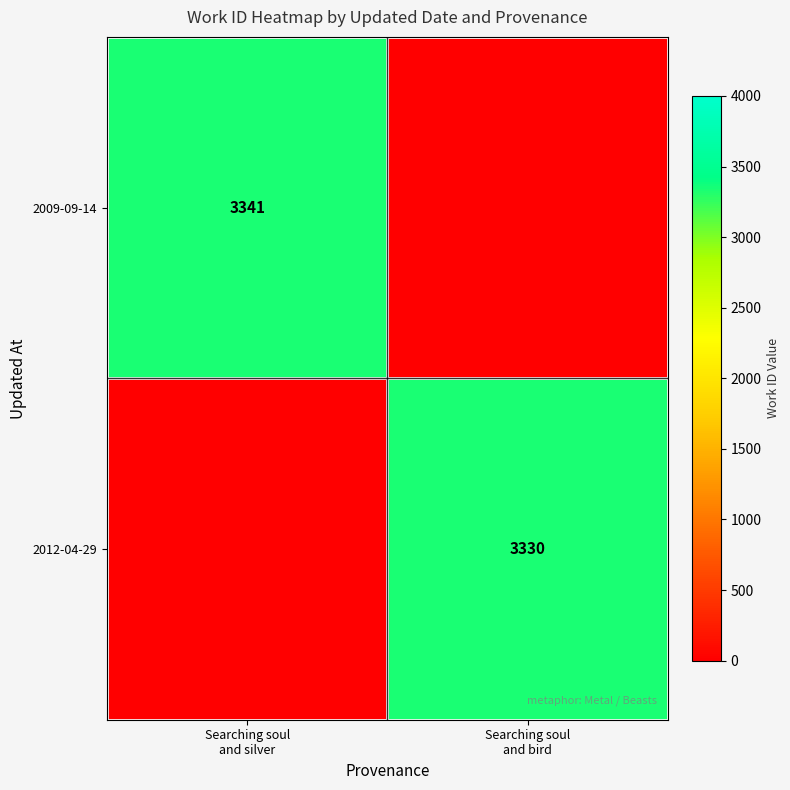

Rank the series by their maximum value, from lowest to highest.

2012-04-29, 2009-09-14